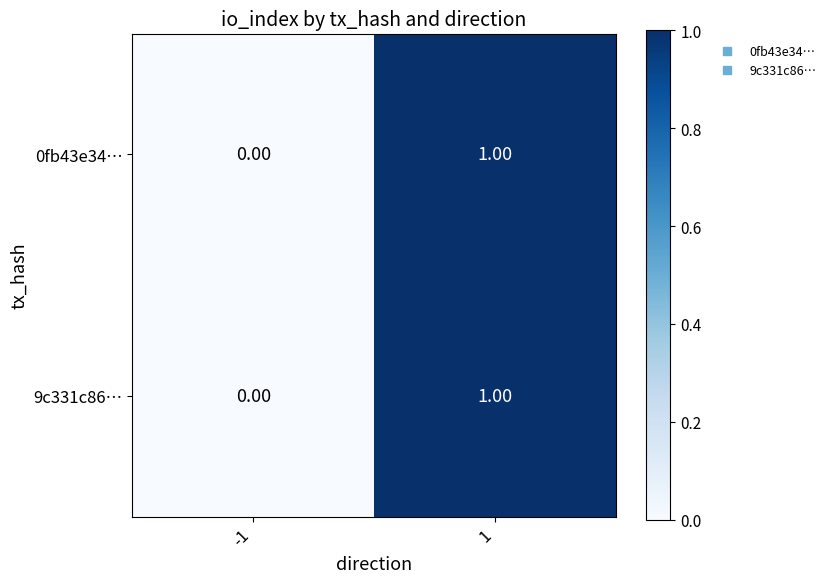

Rank the categories by 9c331c86… value from lowest to highest.

-1, 1